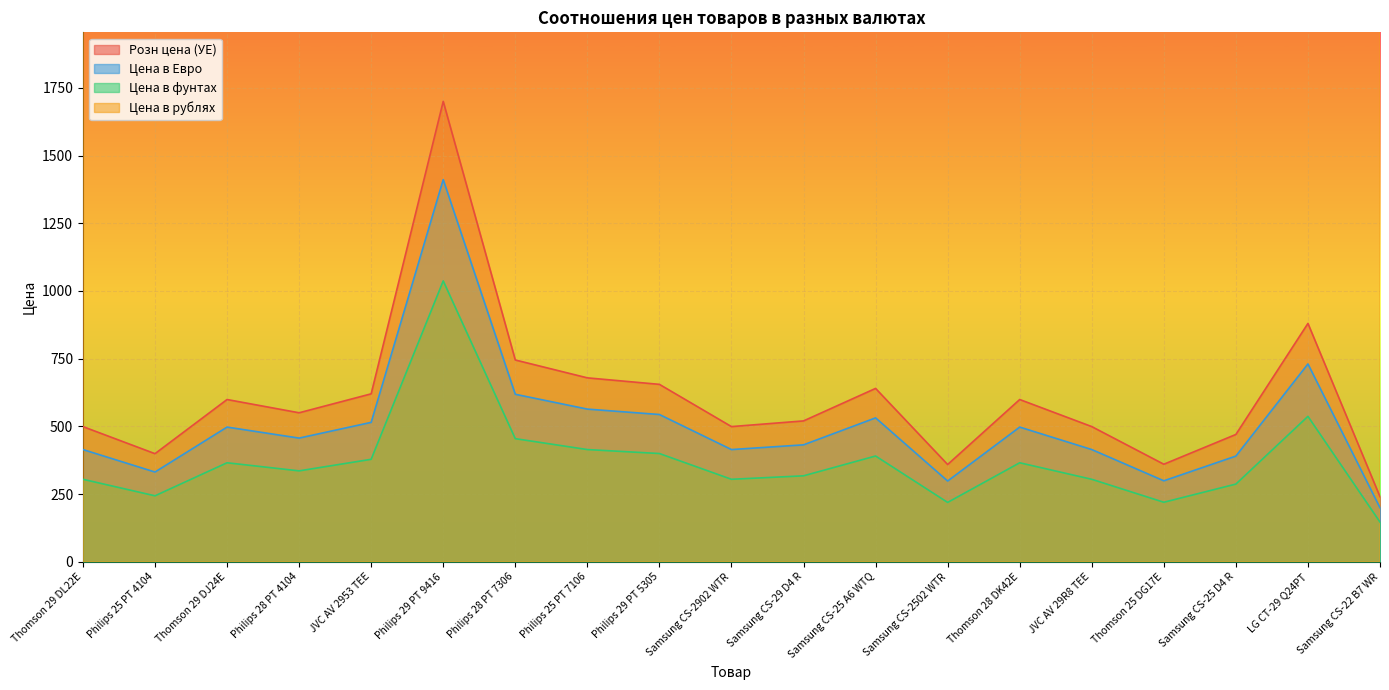

What is the average value of the Розн цена (УЕ) series?

605.9